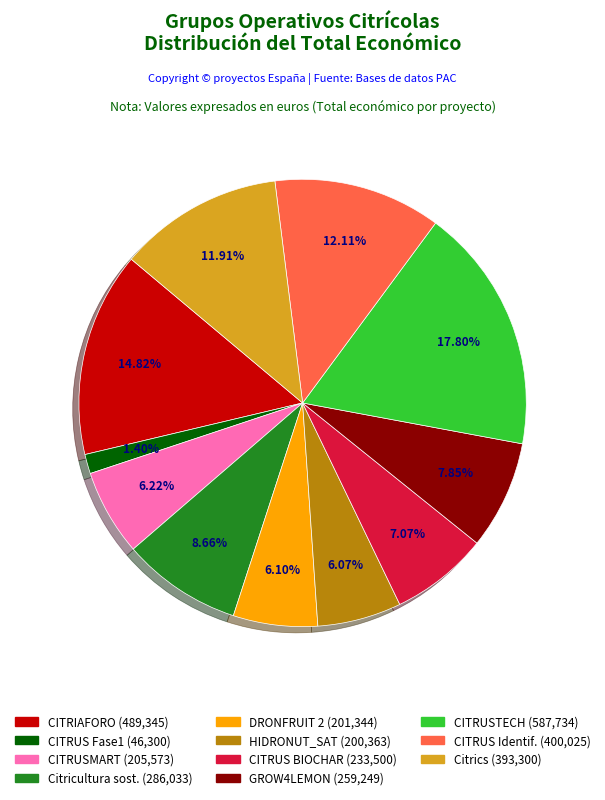

Does any single category account for the majority?

No